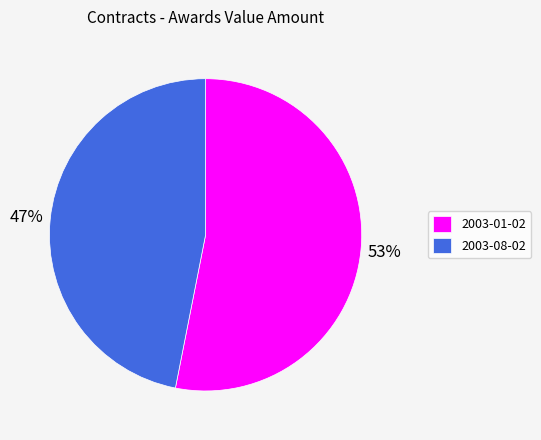

Does 2003-01-02 account for over 50% of the chart?

Yes